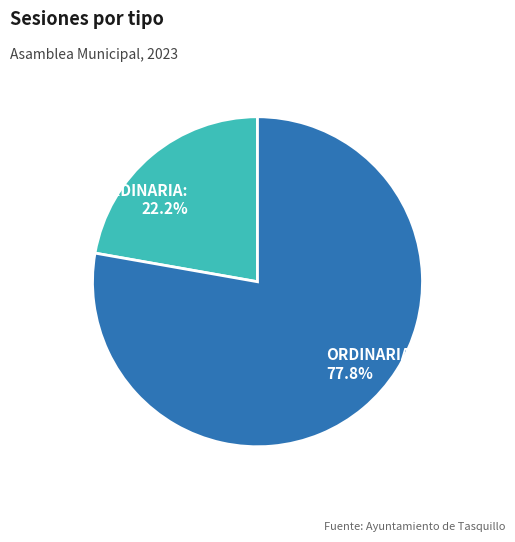

How many segments does this pie chart have?

2